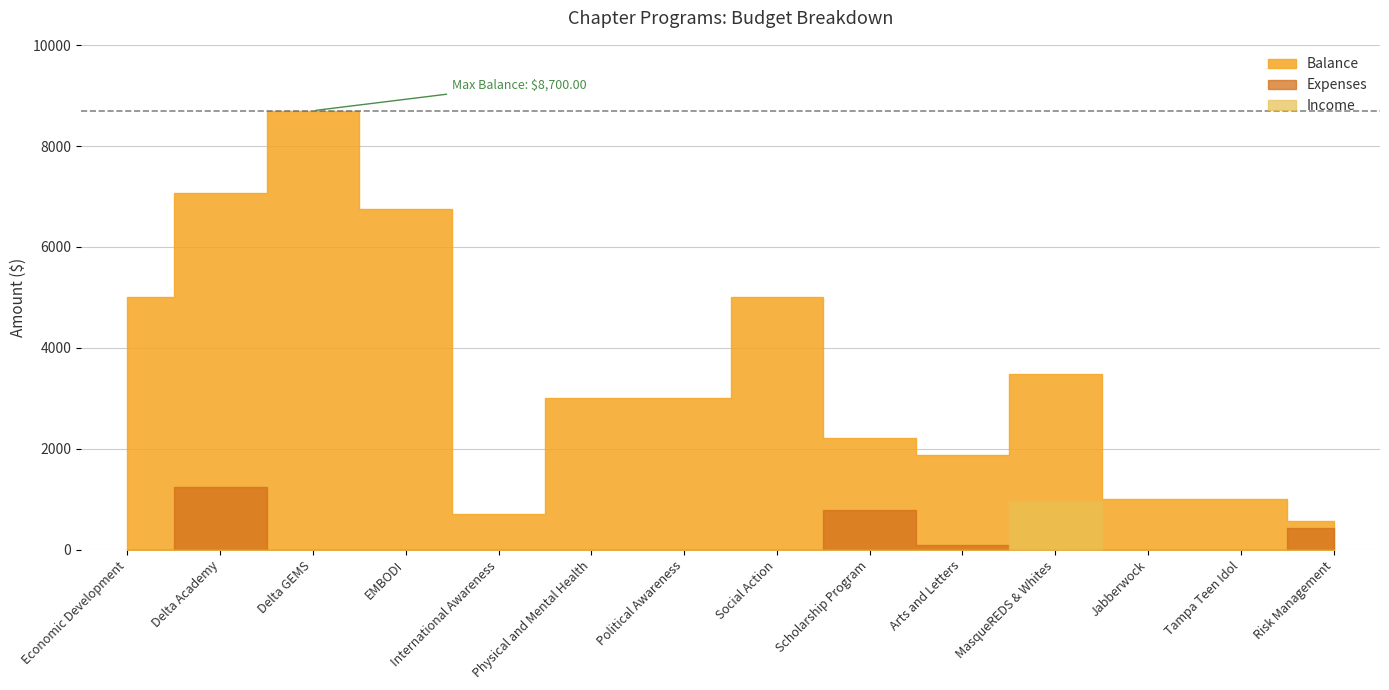

Is it true that Income equals 975.0 at MasqueREDS & Whites?

True